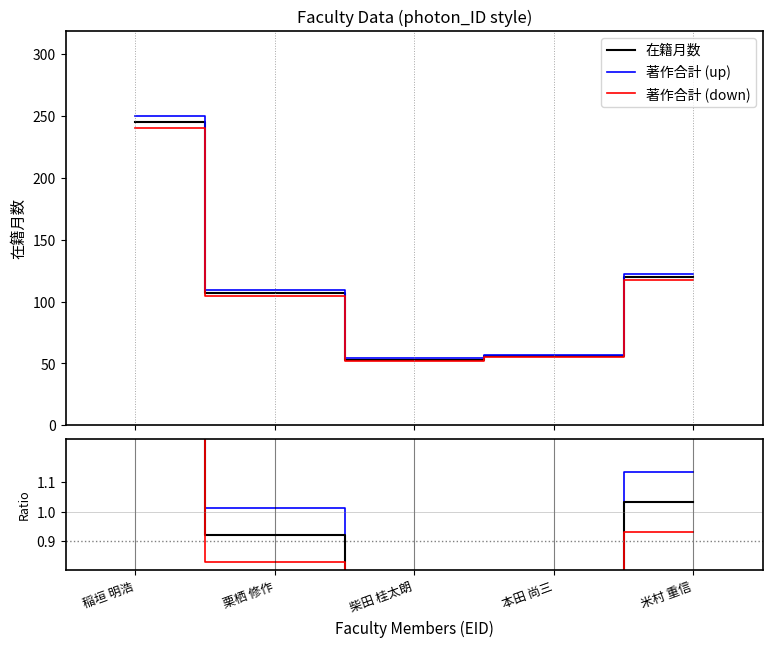

What is the value of the 在籍月数 point at the 2nd from the left?

107.0